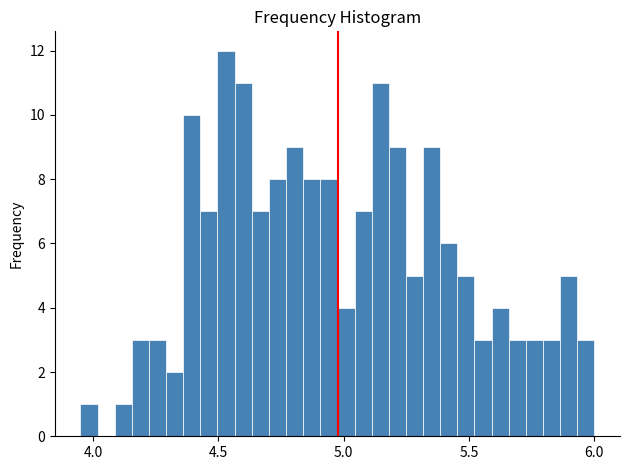

Around what value on the x-axis is the tallest bar? Give the approximate position of its centre, as read against the axis.

4.55